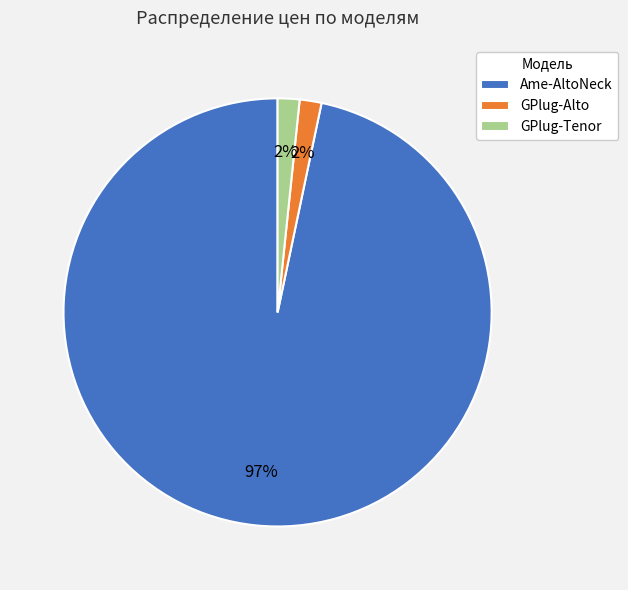

Is it true that GPlug-Alto is 2% of the pie?

True